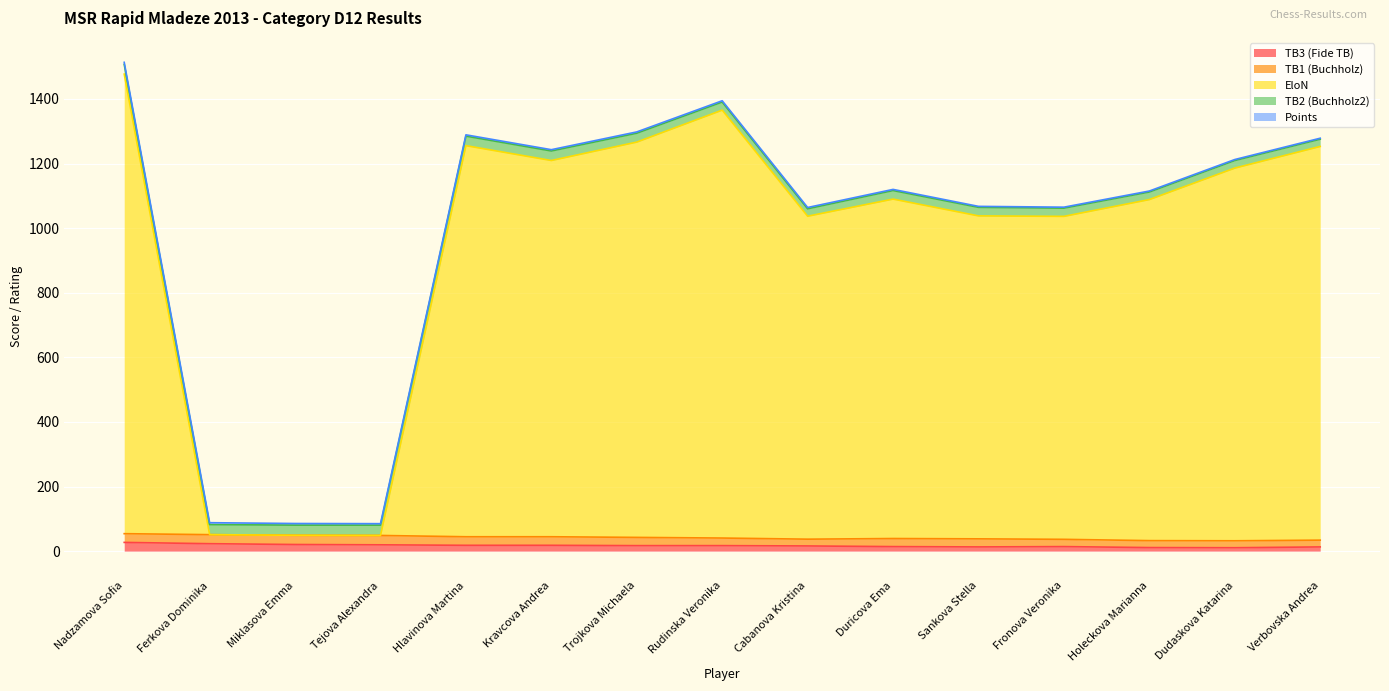

How many lines are shown in the chart?

5